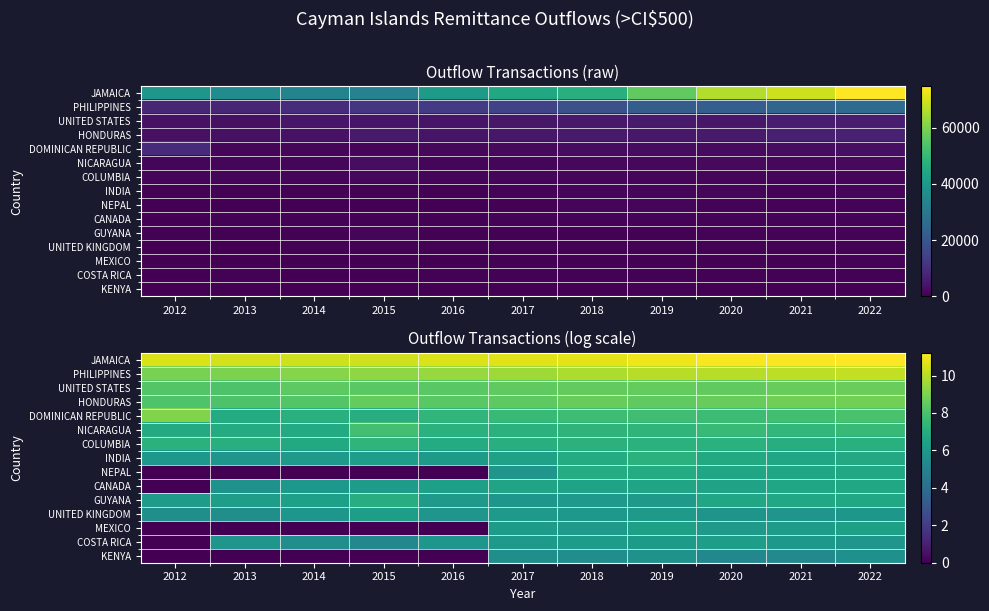

Is it true that JAMAICA equals 11.1 at 2020?

True